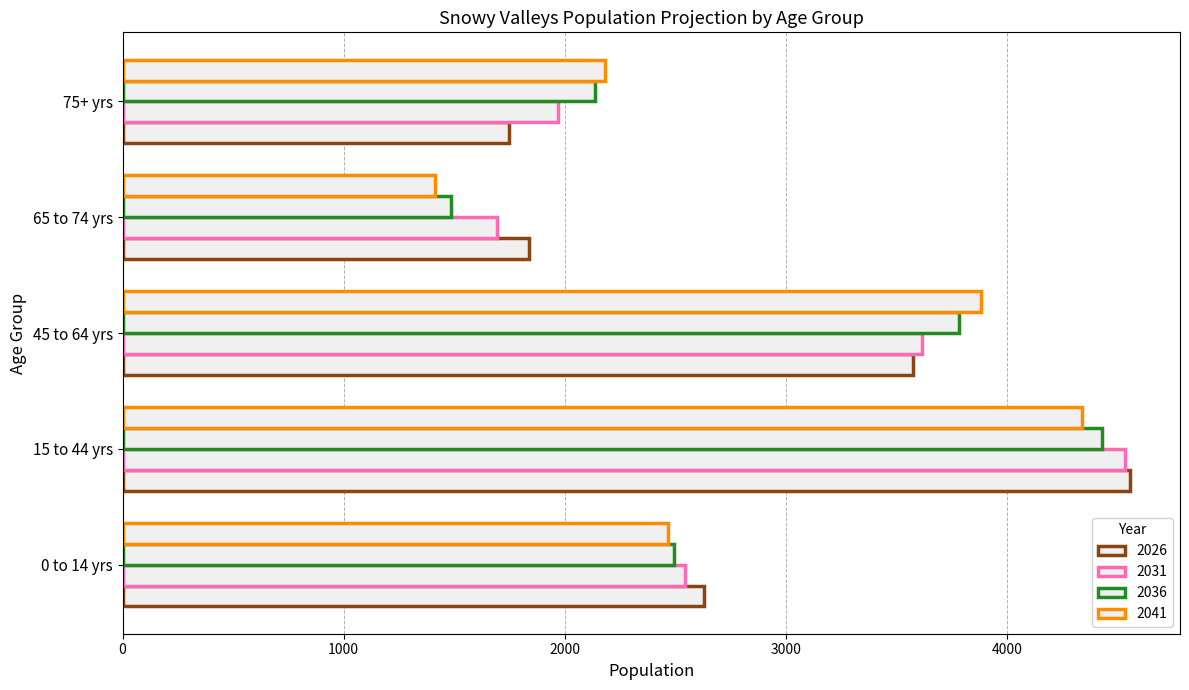

At how many categories does at least one series exceed 2897?

2